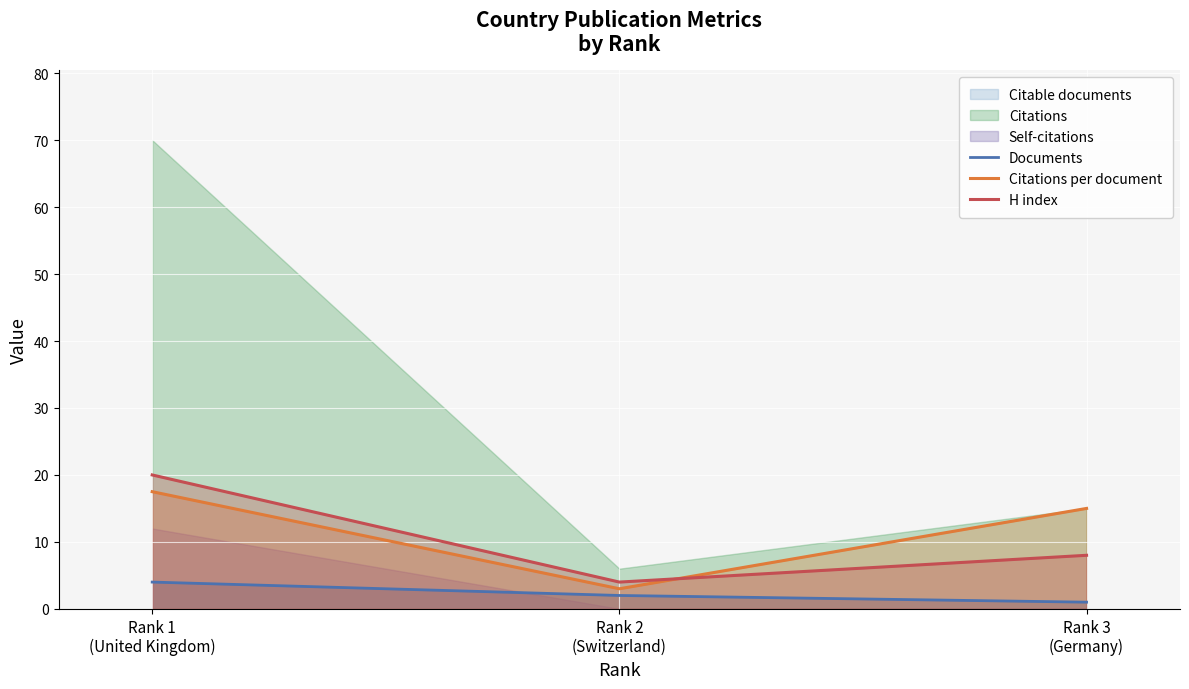

What is the maximum value for Citations per document?

17.5